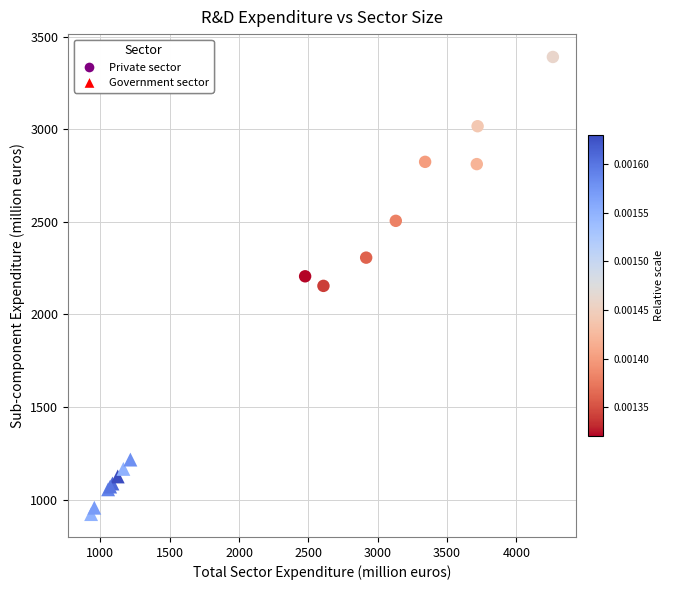

Which series contains the highest Y value?

Private sector